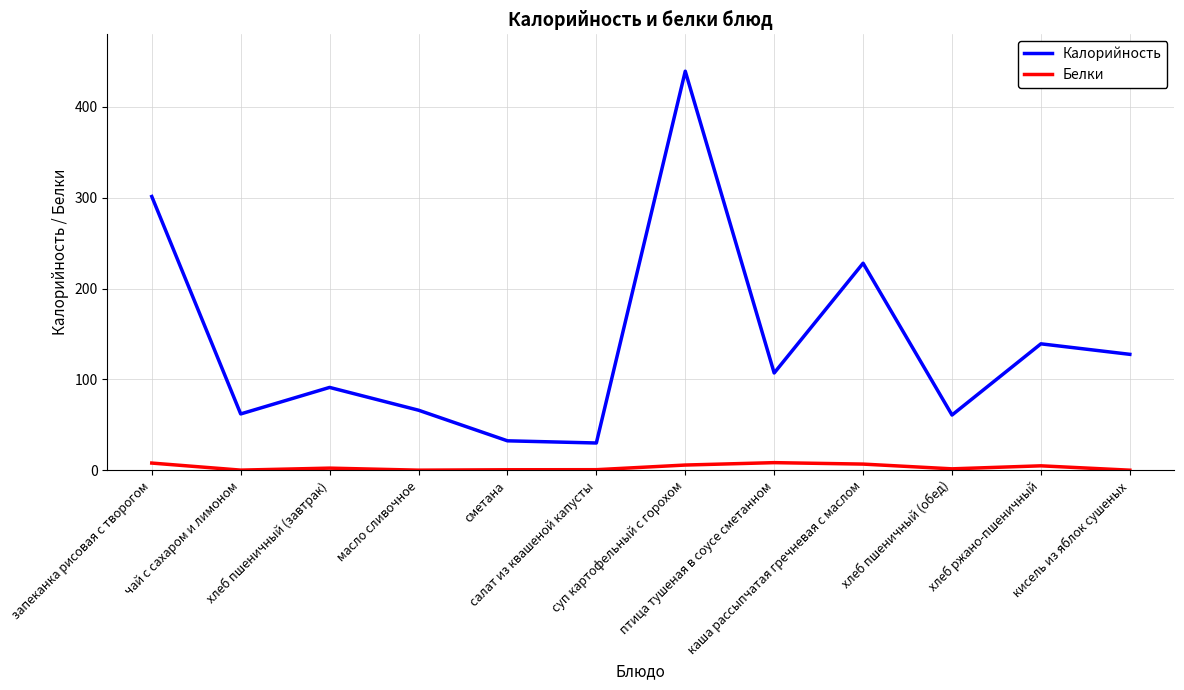

What is the total value across all series at чай с сахаром и лимоном?

62.1